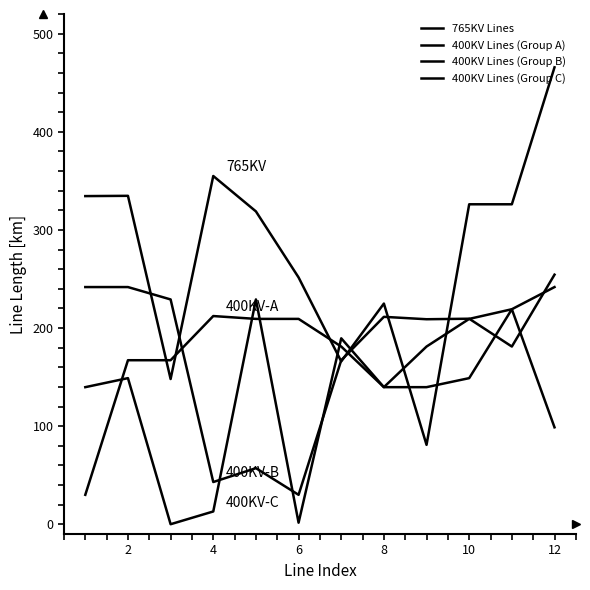

Is this an area chart (filled region under the line)?

No